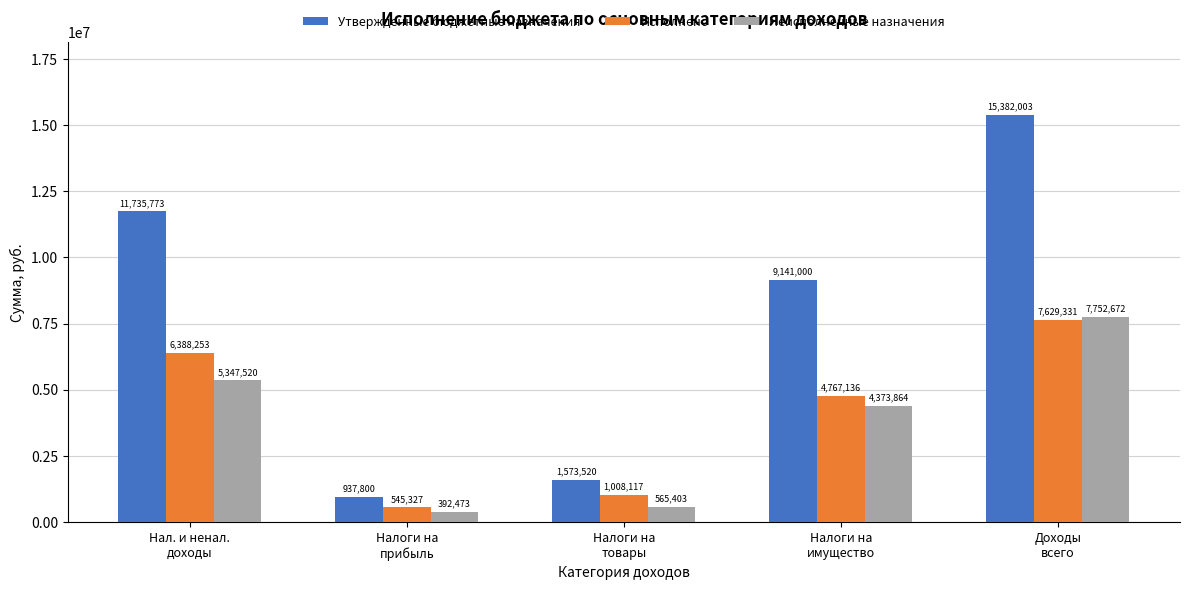

Which series has the widest spread of values?

Утвержденные бюджетные назначения